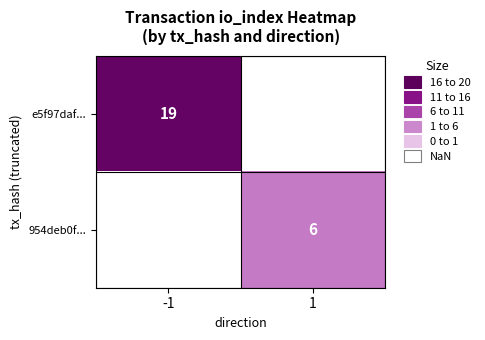

Which label corresponds to the largest value in the chart?

-1